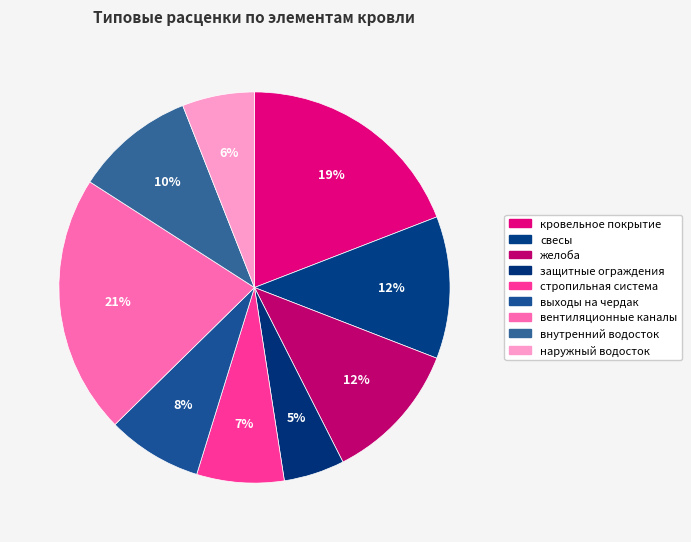

Which slice is the smallest?

защитные ограждения